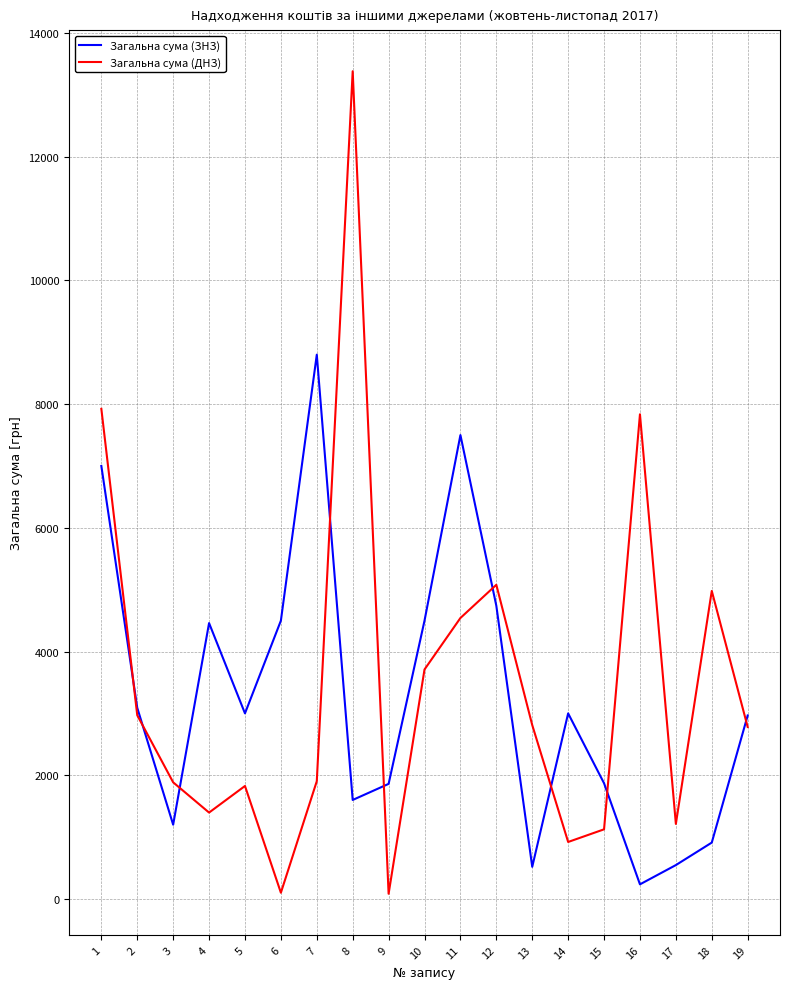

How many intersections are there between Загальна сума (ЗНЗ) and Загальна сума (ДНЗ)?

9